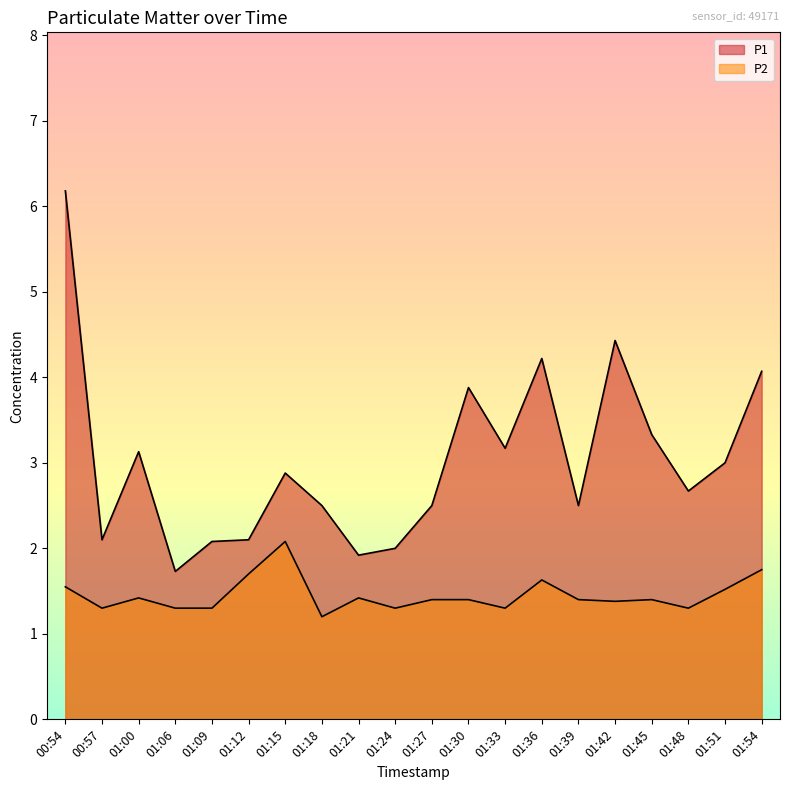

At which label is P2 closest to 1?

01:18